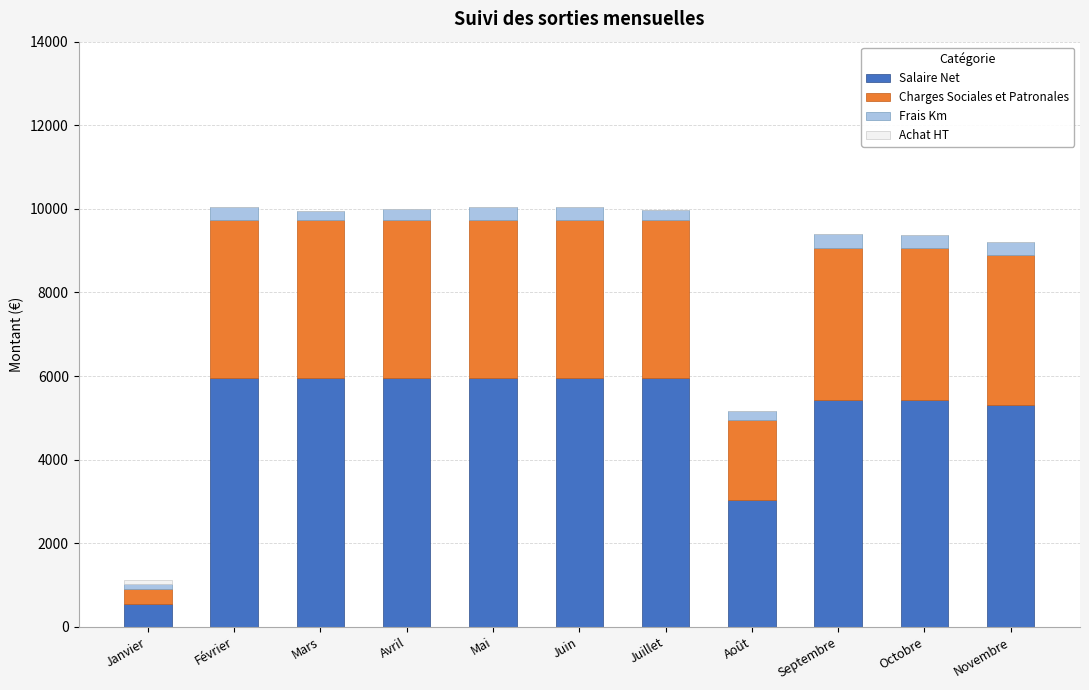

How many categories are shown in the chart?

11